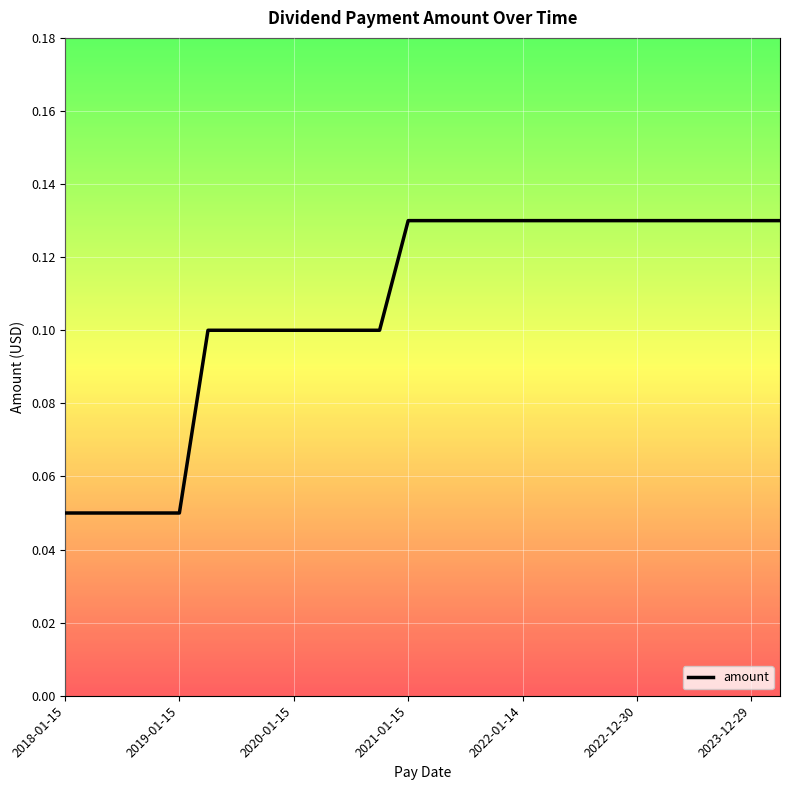

Does the chart display data point markers on the line(s)?

No